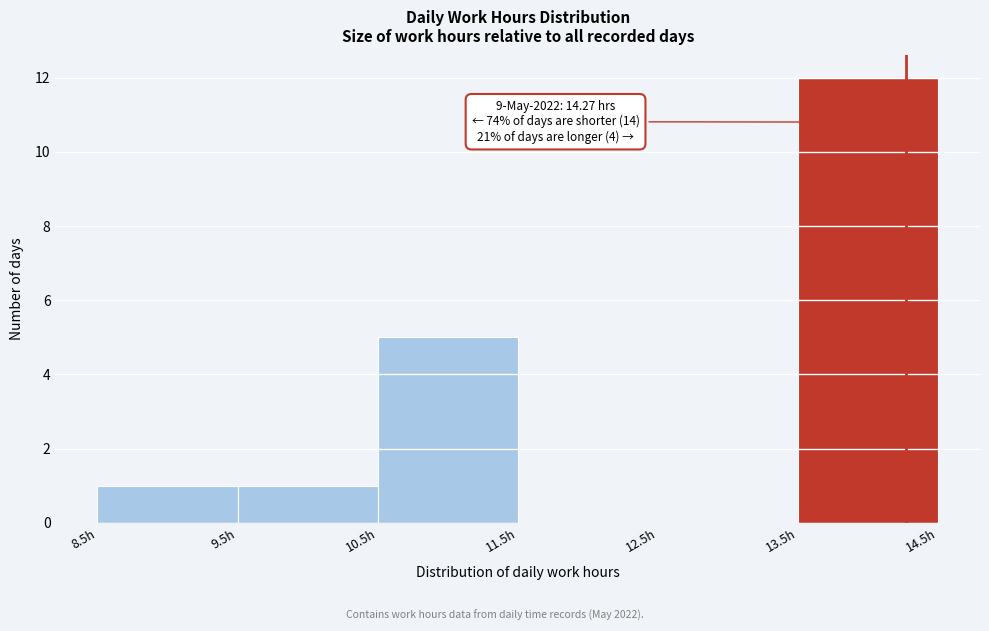

Which range on the x-axis has the tallest bar?

13.5 to 14.5